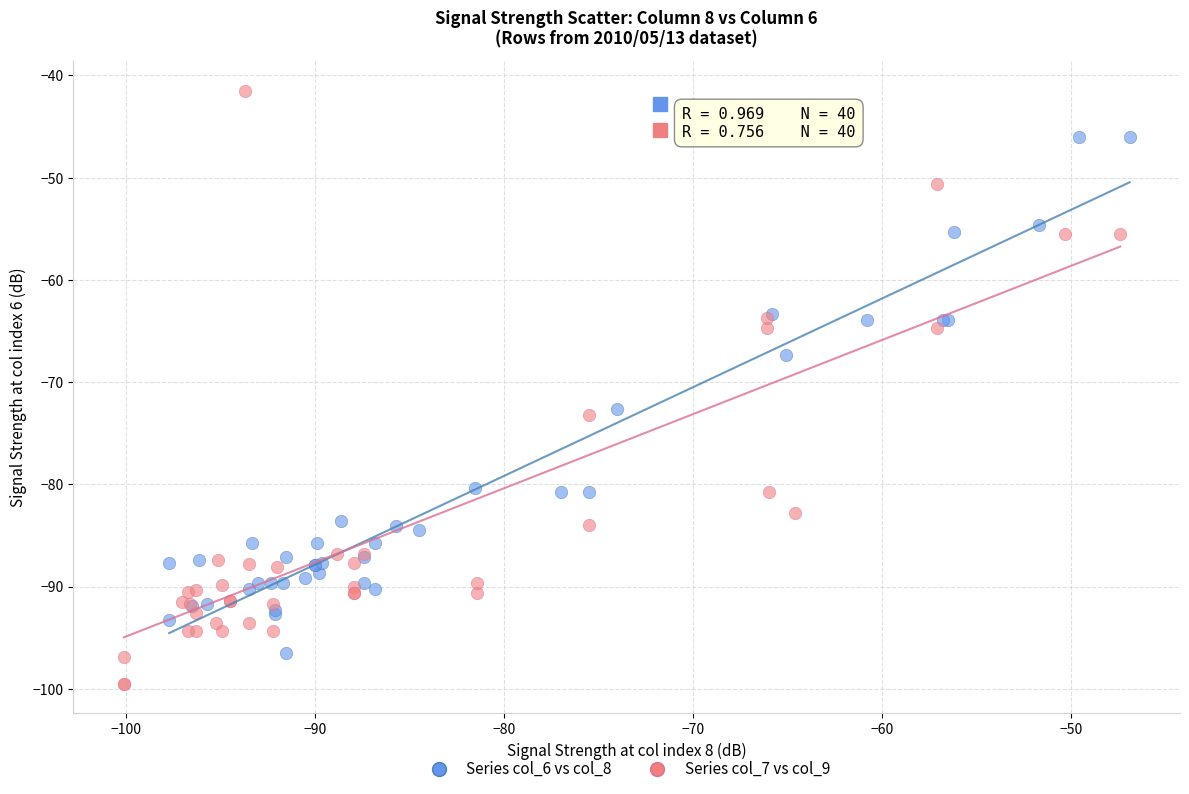

Which series contains the lowest Y value?

Series col_7 vs col_9